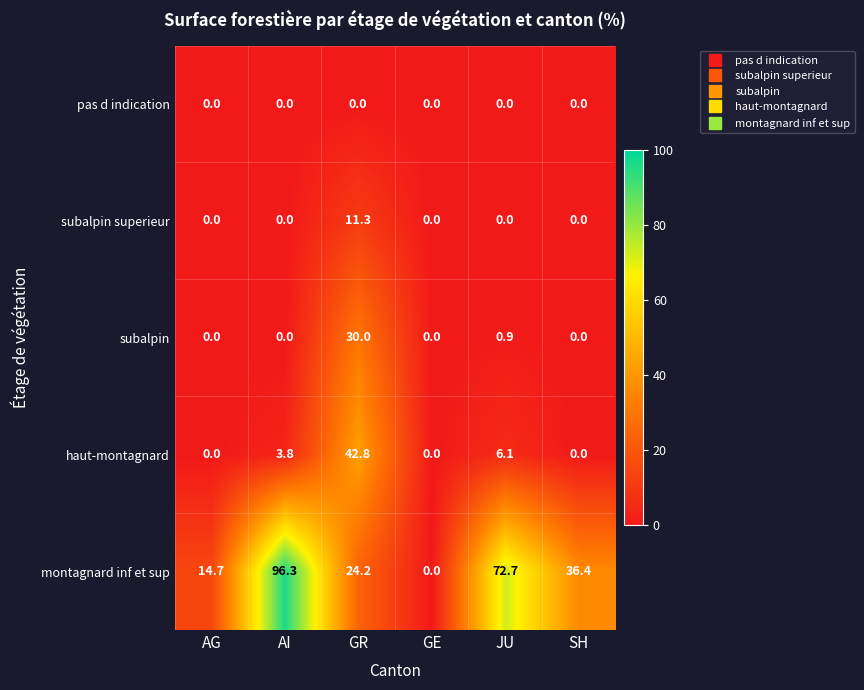

True or false: subalpin has a value of 1.3 at JU.

False